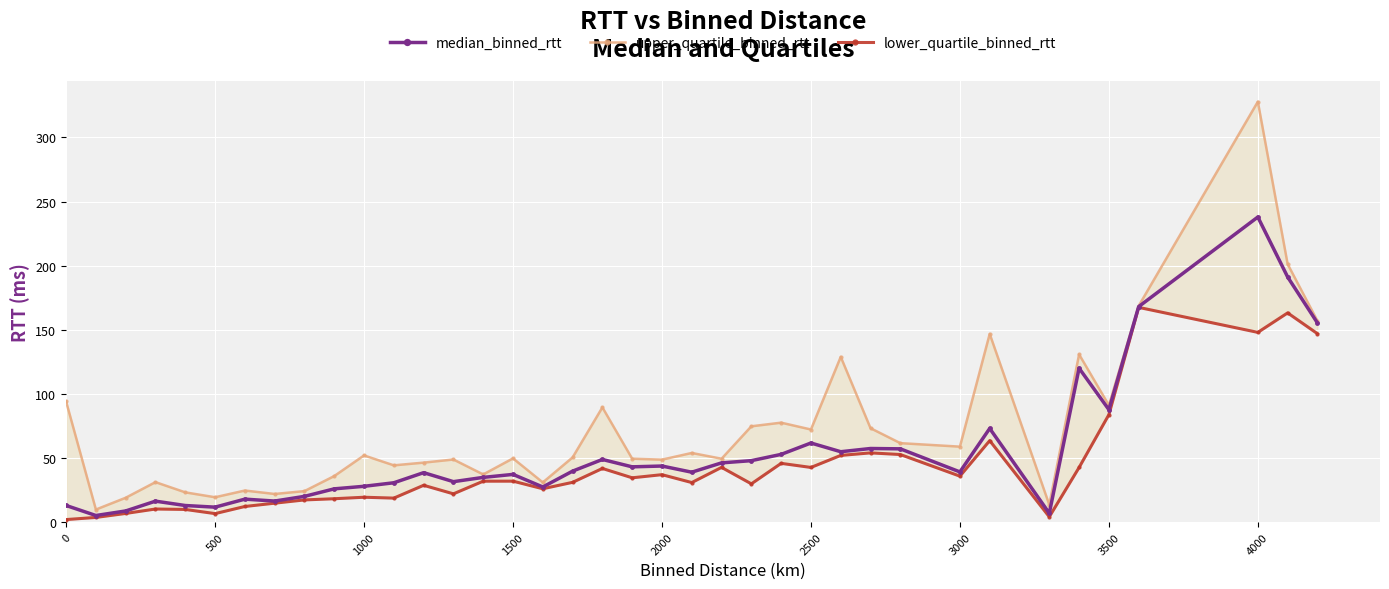

What is the smallest value displayed?

2.1